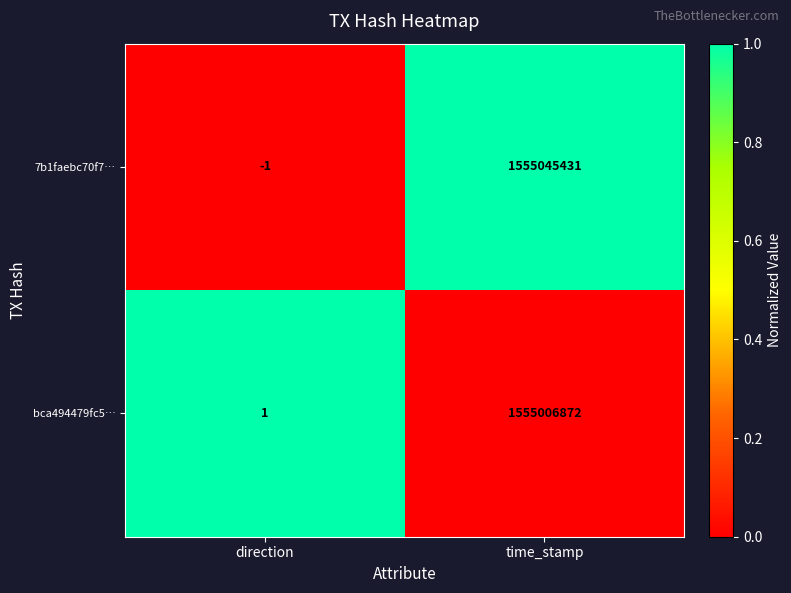

What is the maximum value shown in the chart?

1555045431